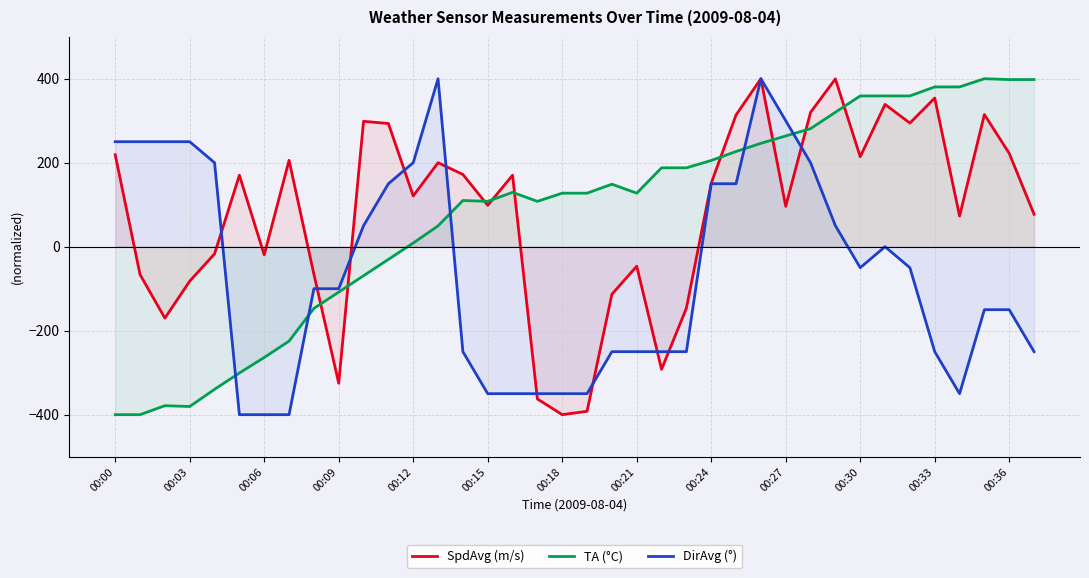

How many values in the SpdAvg (m/s) series are below 151?

19